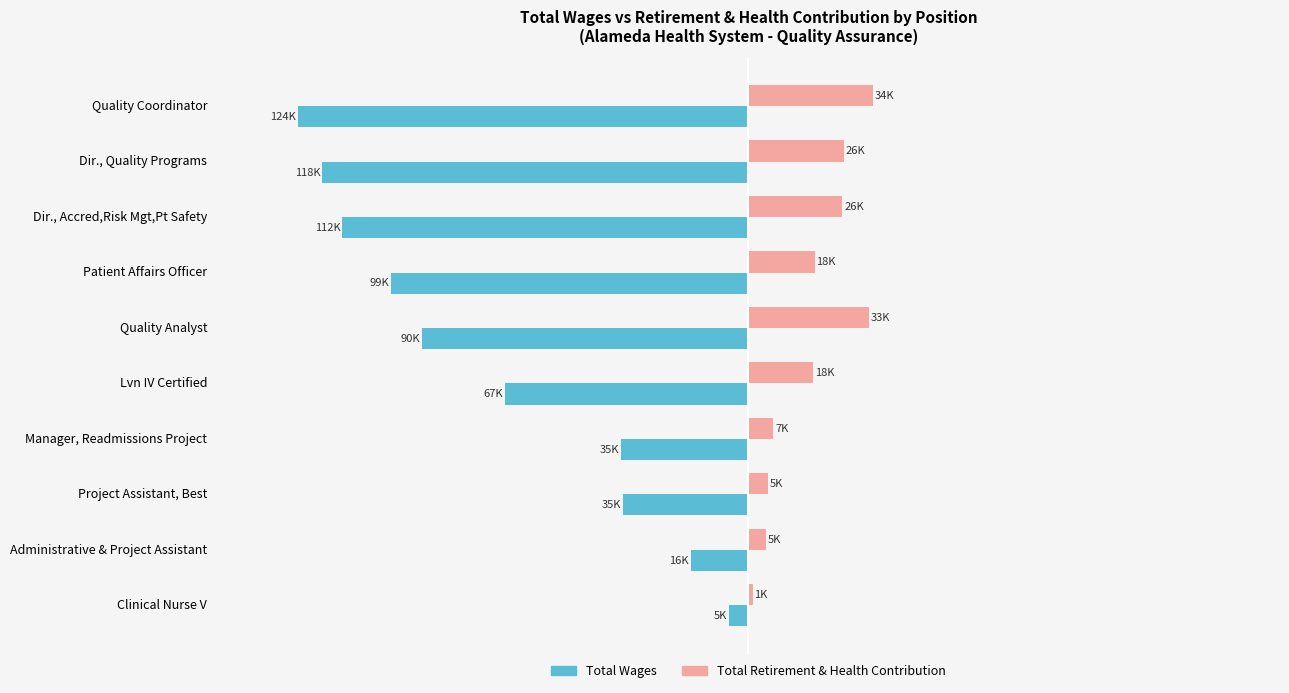

What are all the series names shown in the legend?

Total Wages, Total Retirement & Health Contribution